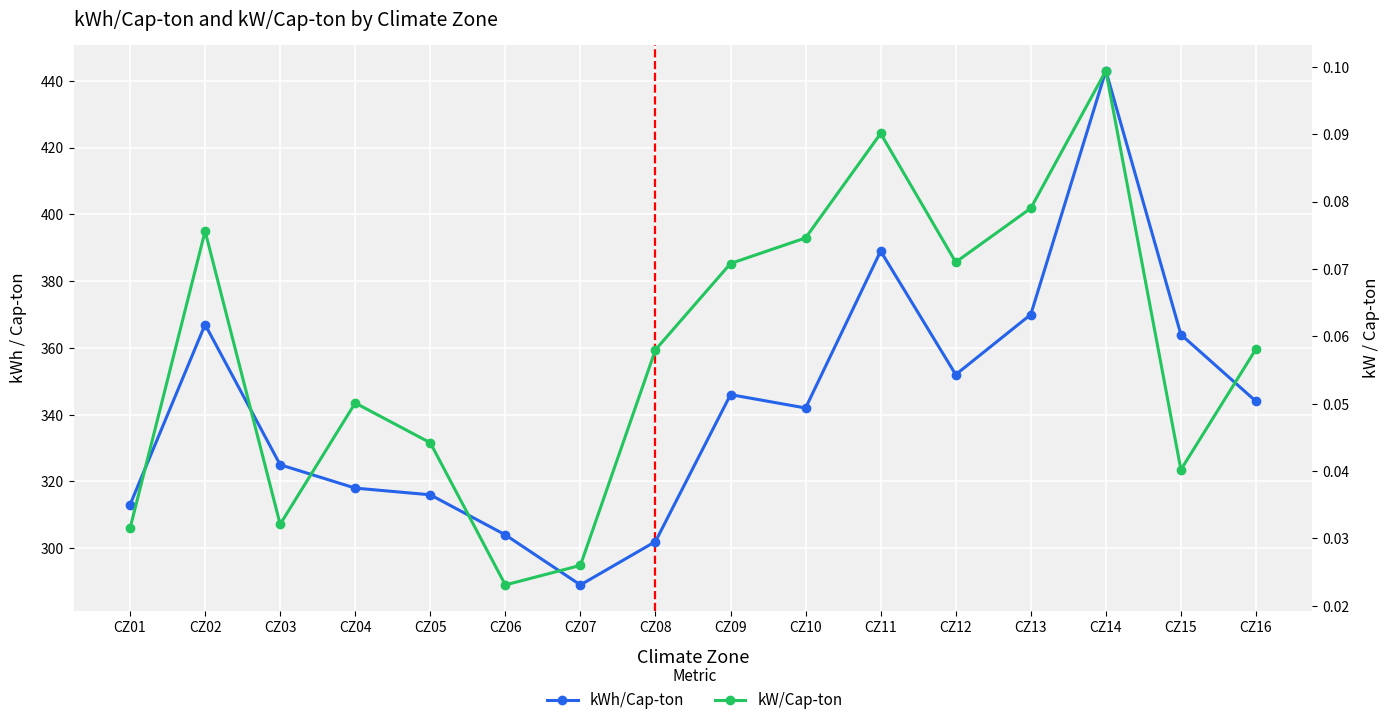

Rank the series by their average value, from lowest to highest.

kW/Cap-ton, kWh/Cap-ton